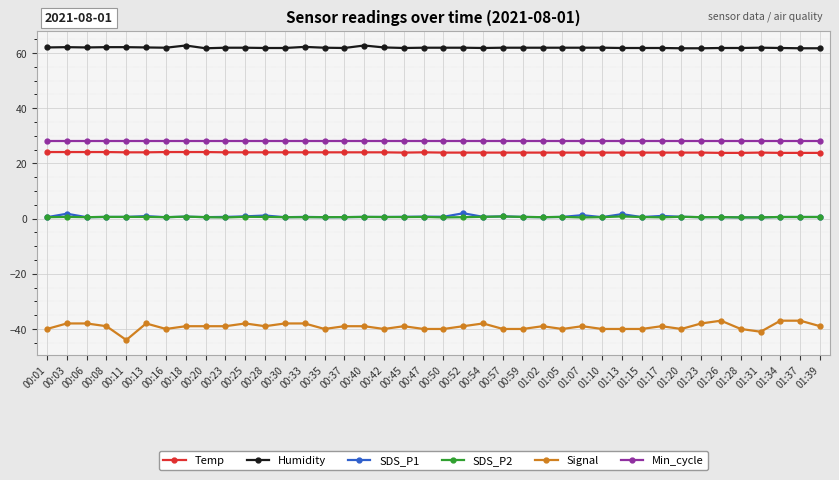

True or false: Signal has more than 0 interior local peaks.

True